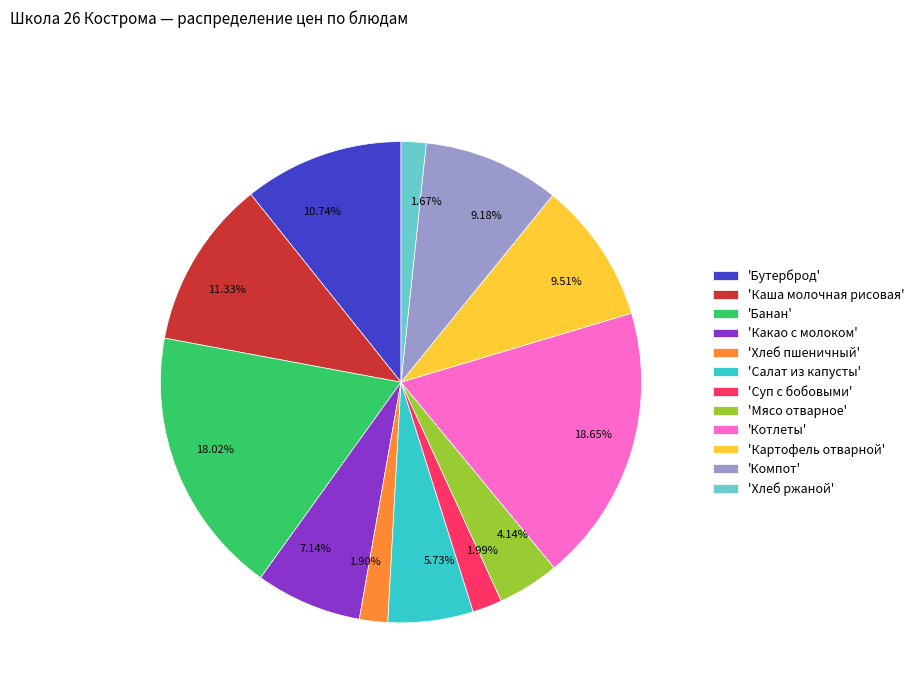

Do 18.02% and 18.65% together represent more than half of the pie?

No